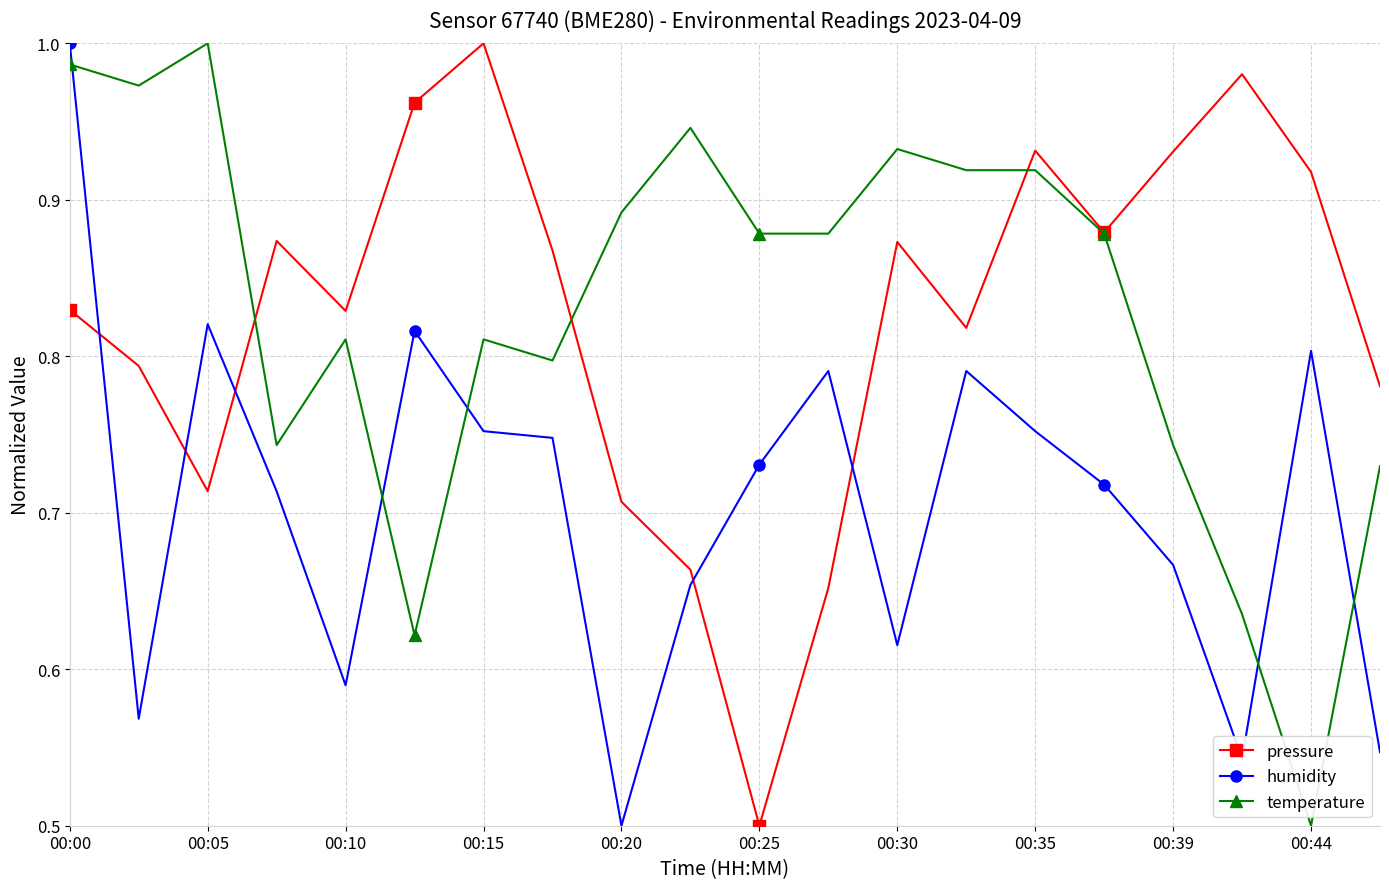

True or false: pressure and humidity cross at least once.

True